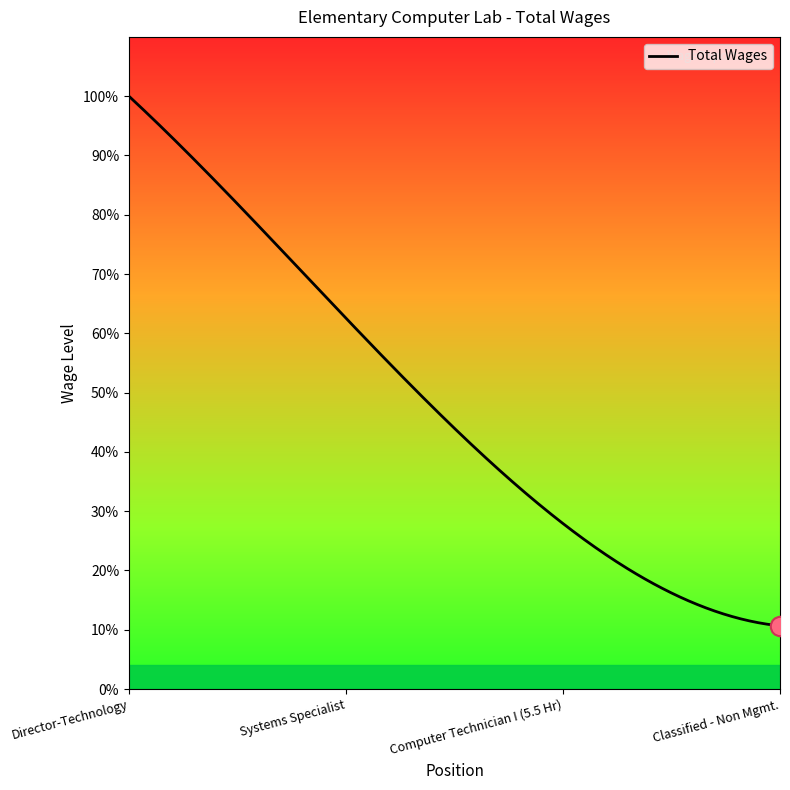

List the labels in order of value, largest first.

Director-Technology, Systems Specialist, Computer Technician I (5.5 Hr), Classified - Non Mgmt.